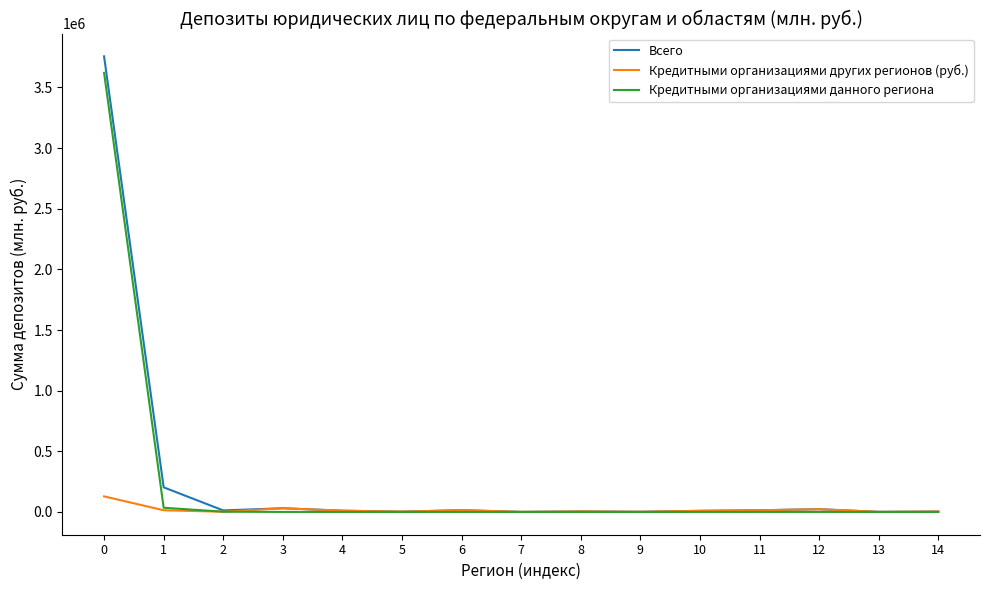

Rank the series by their maximum value, from lowest to highest.

Кредитными организациями других регионов (руб.), Кредитными организациями данного региона, Всего